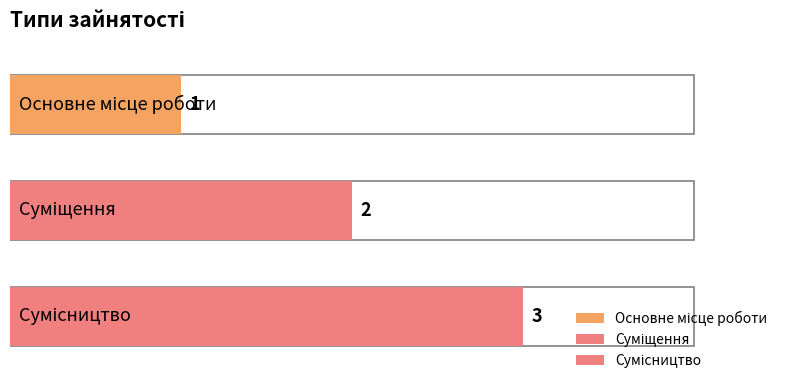

Approximately how many times larger is the value at Основне місце роботи compared to Сумісництво?

0.3